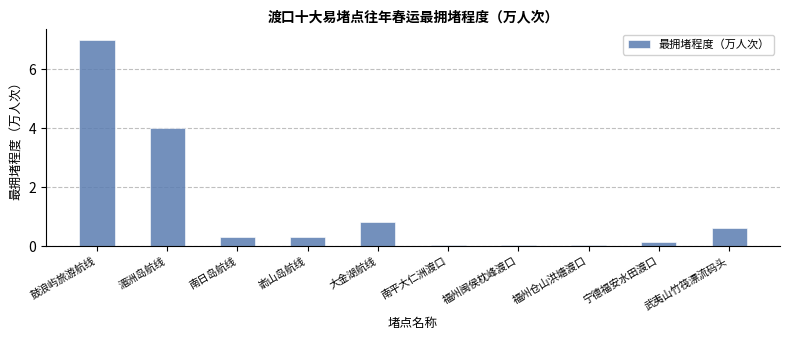

What is the difference between the maximum and minimum values?

7.0